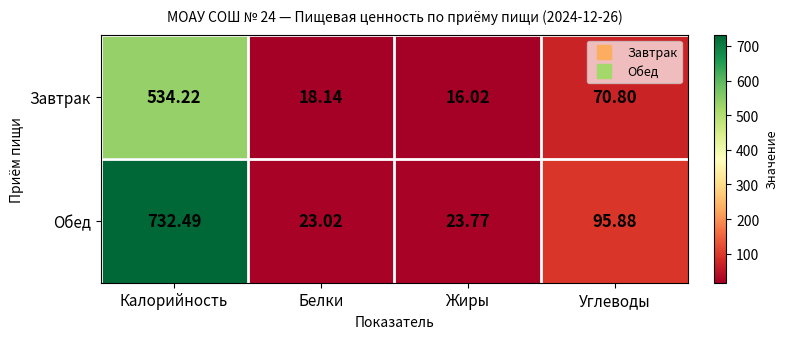

At Углеводы, list the series in order from largest to smallest.

Обед, Завтрак